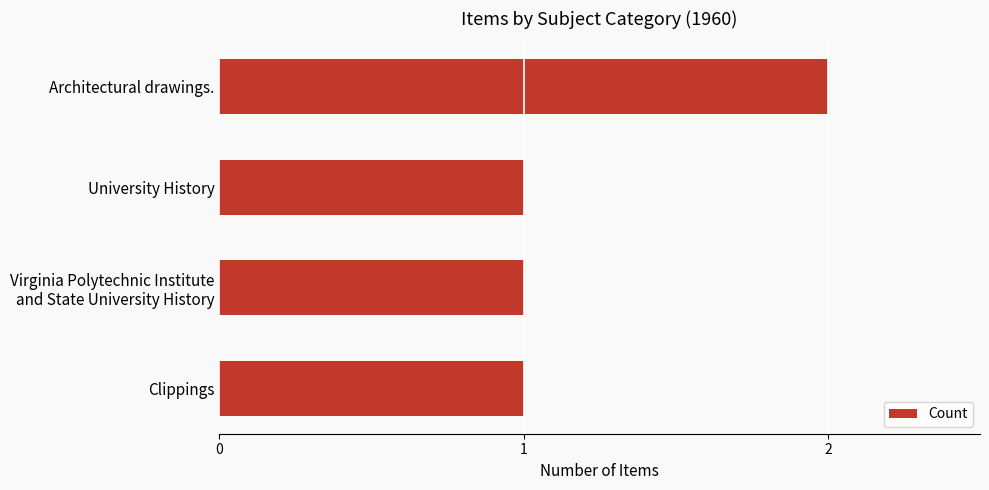

The value at Clippings is 2. True or false?

False